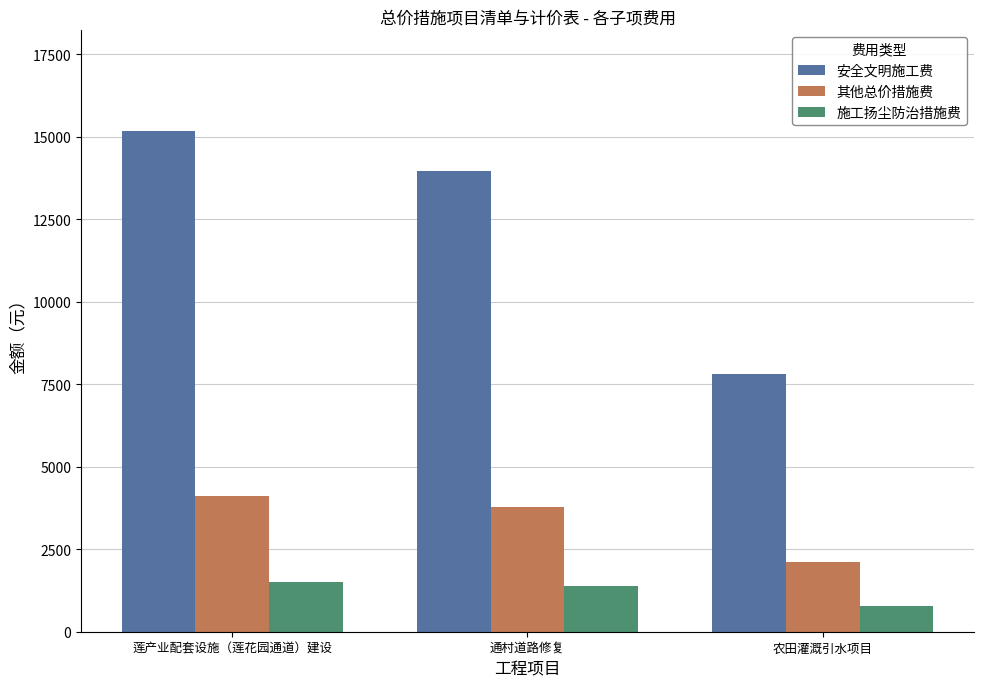

How many distinct data groups are displayed?

3